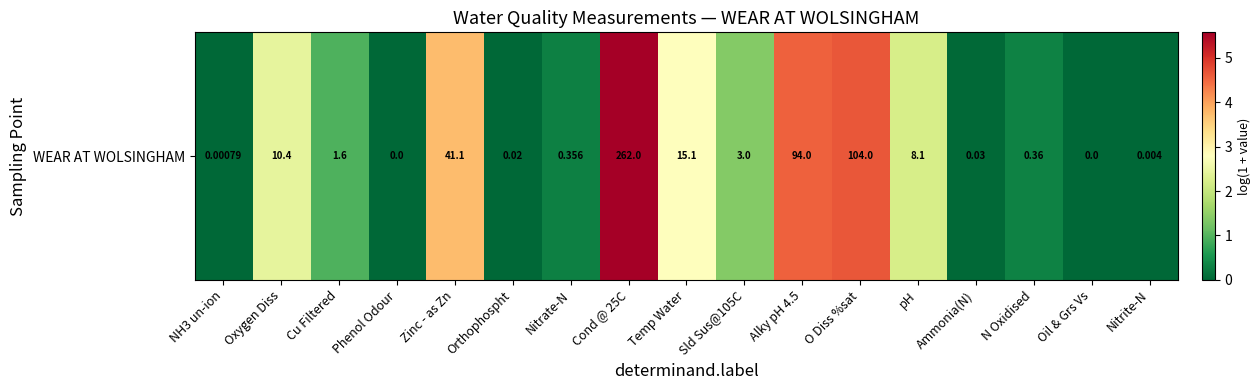

What is the difference between the maximum and minimum values?

5.6